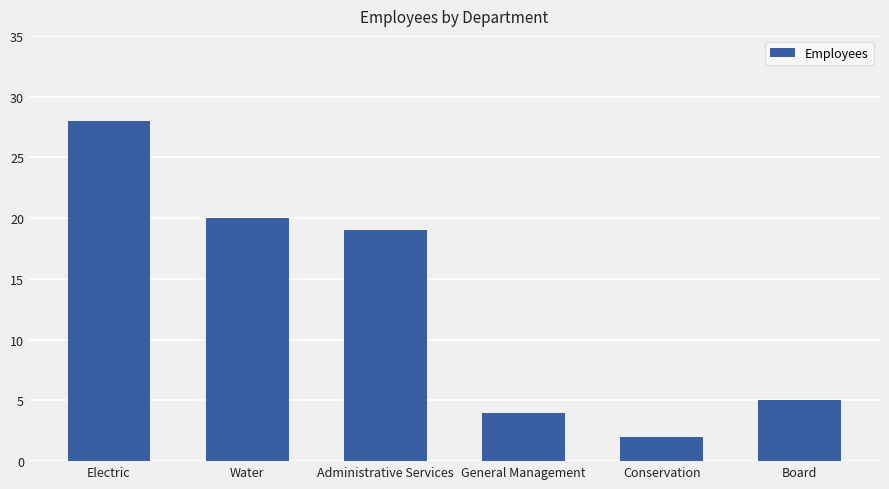

Reading left to right, list all the values displayed in this chart.

Electric=28	Water=20	Administrative Services=19	General Management=4	Conservation=2	Board=5